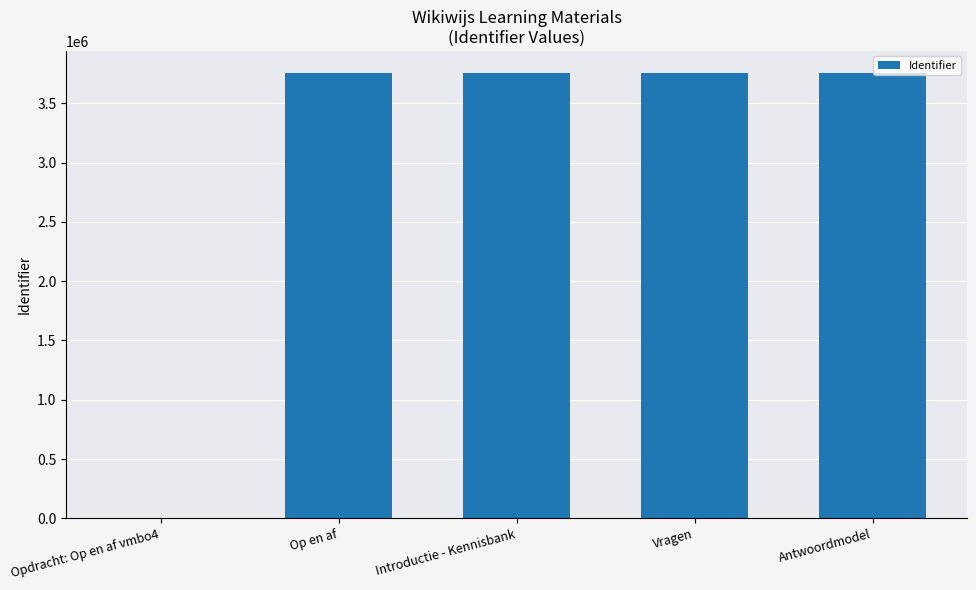

Is it true that the value at Vragen is 6371846?

False